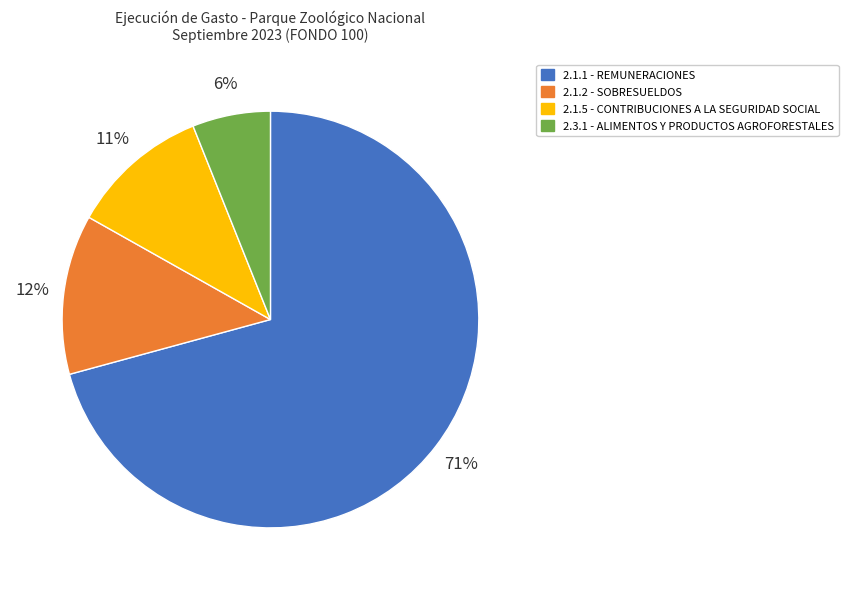

How many slices are in this pie chart?

4